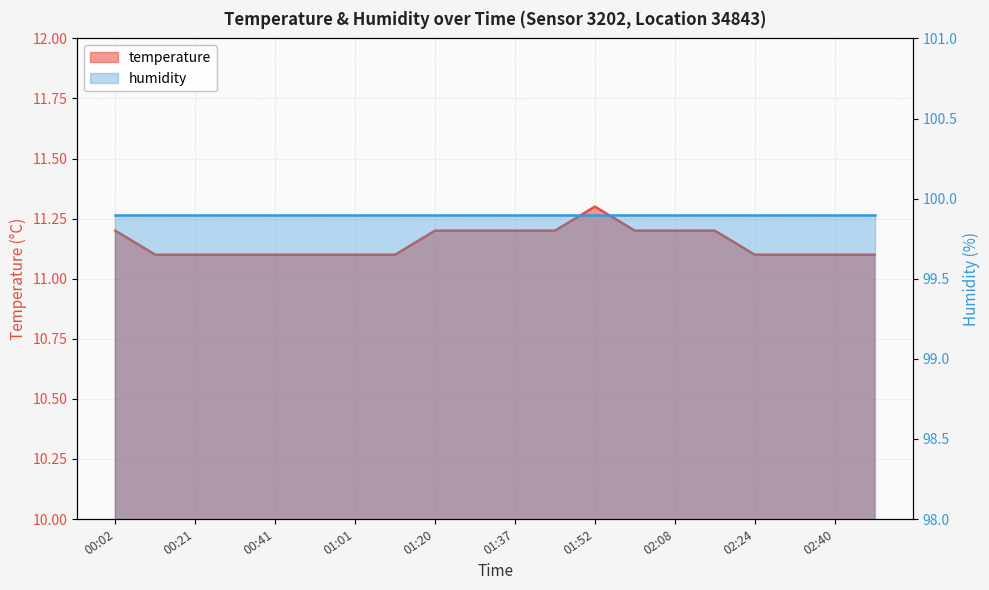

Between 00:21 and 02:48, which is larger?

00:21